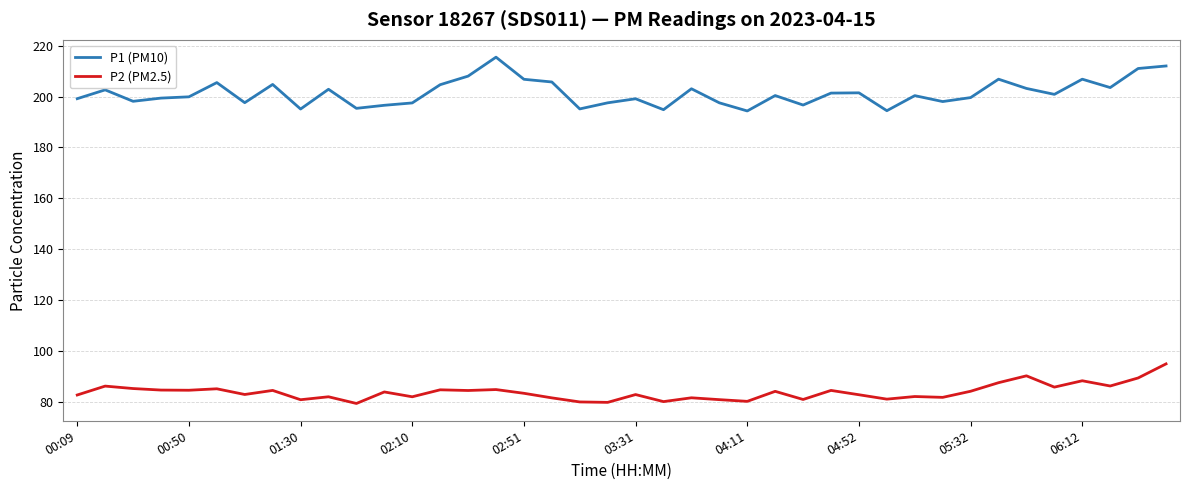

True or false: P2 (PM2.5) and P1 (PM10) cross at least once.

False